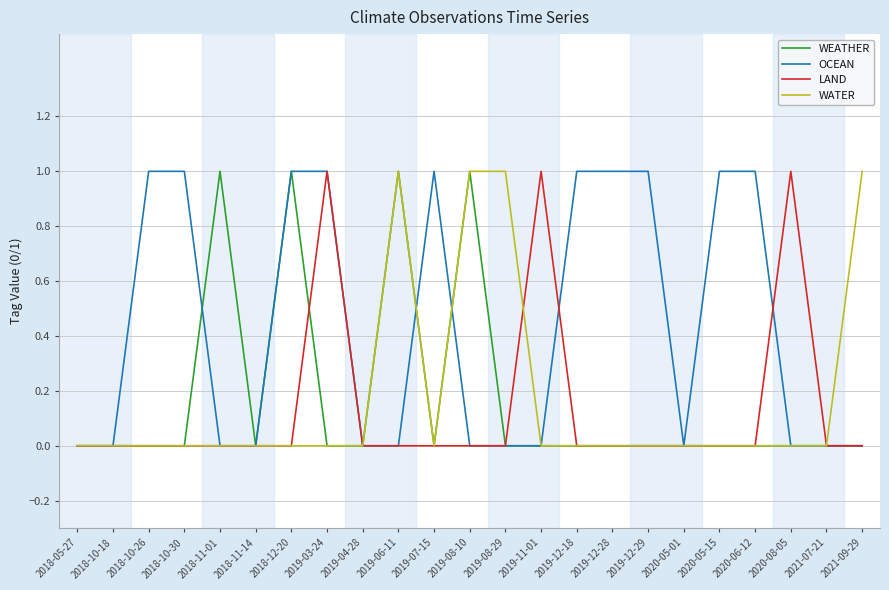

What position from the left is 2019-03-24?

8